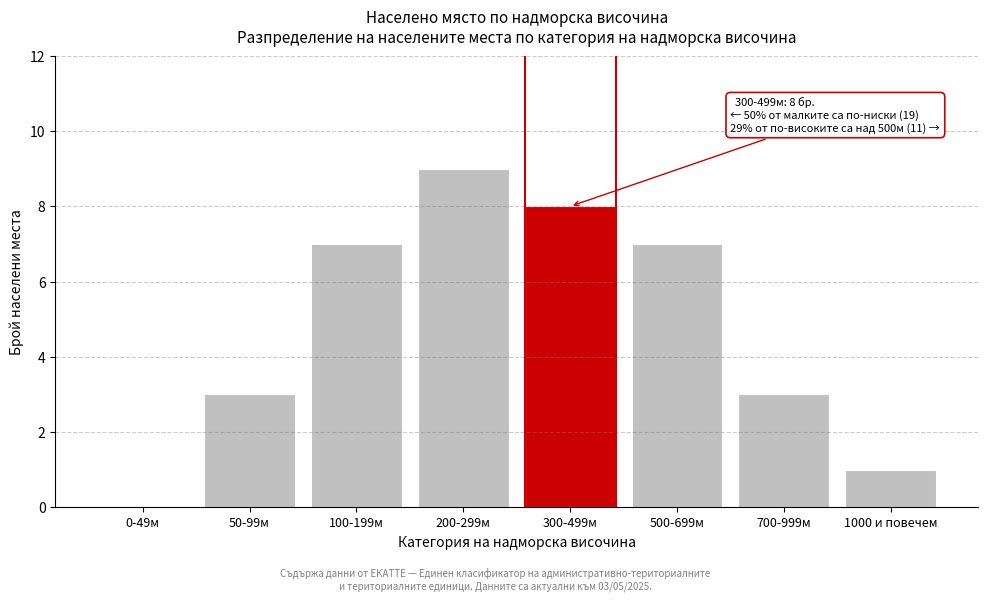

Reading right to left, what are all the values shown in this chart?

1000 и повечем=1	700-999м=3	500-699м=7	300-499м=8	200-299м=9	100-199м=7	50-99м=3	0-49м=0